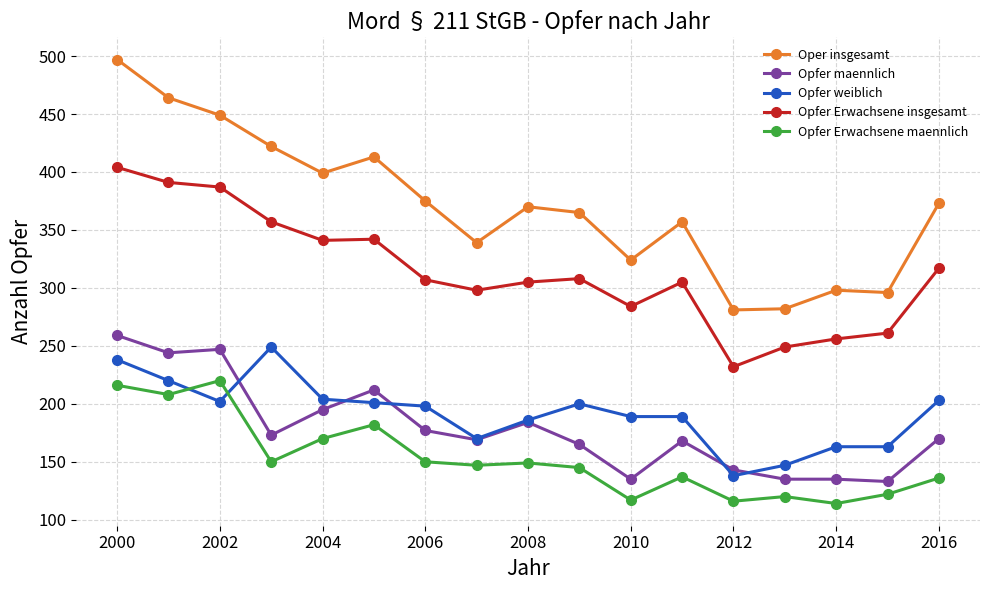

What is the average value of the Oper insgesamt series?

371